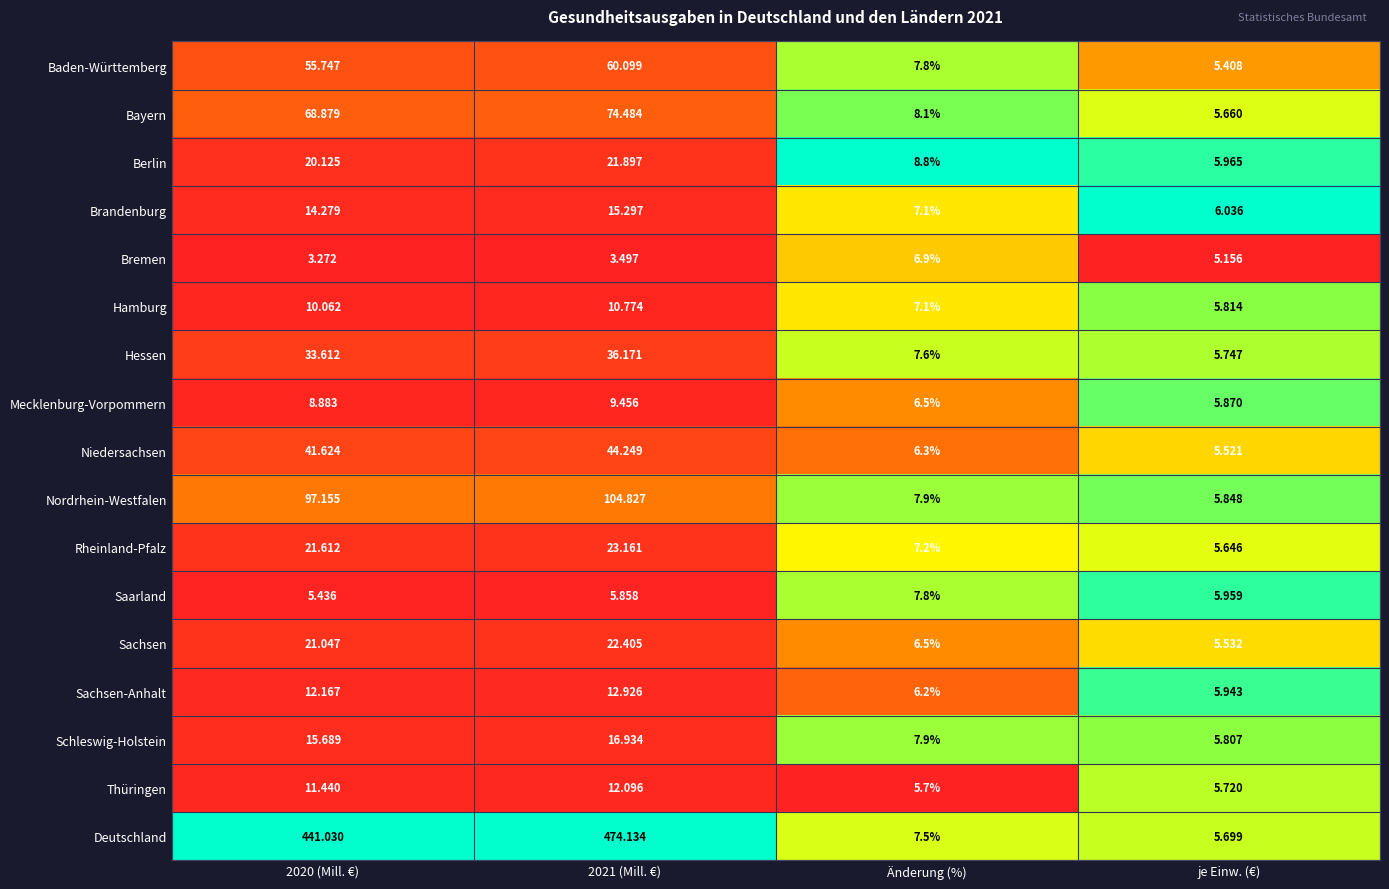

Which series changed the most between 2020 (Mill. €) and Änderung (%)?

Deutschland